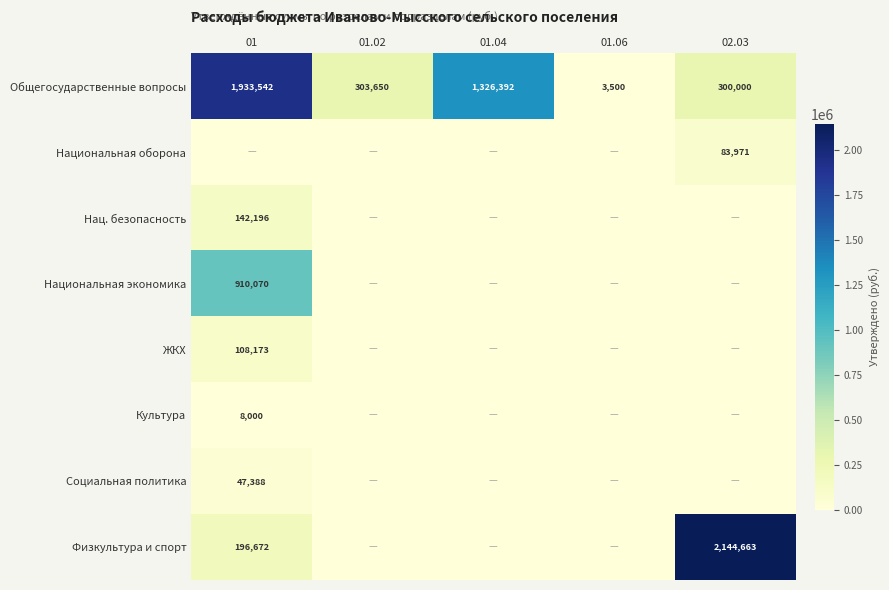

Which category has the highest value across all series?

02.03